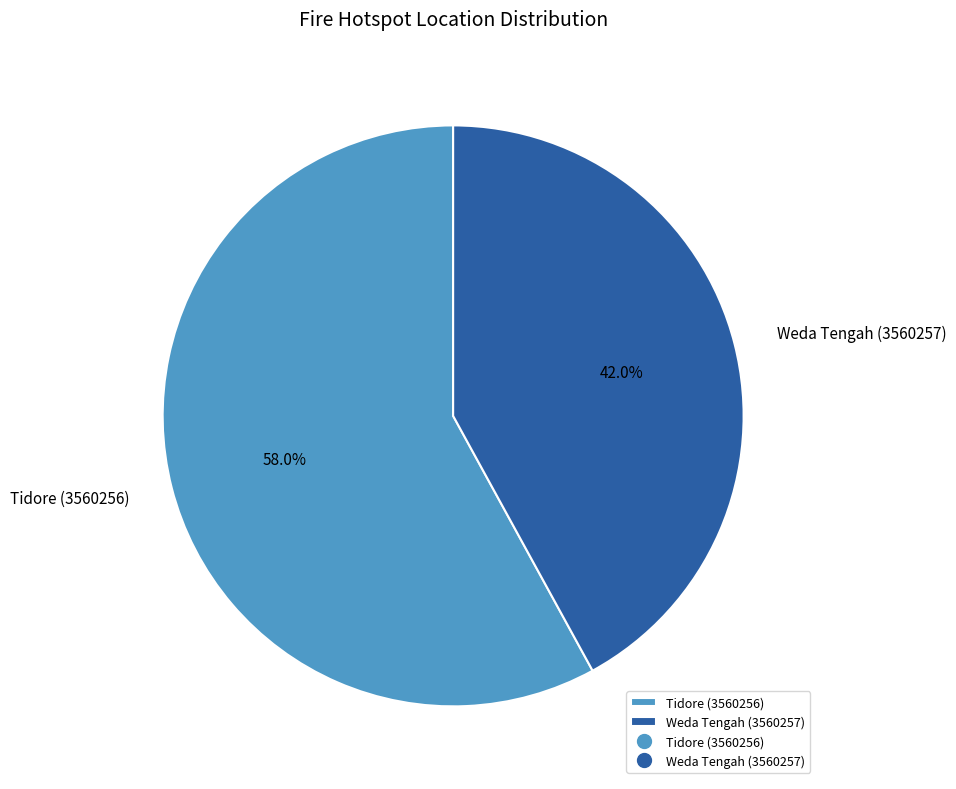

True or false: Weda Tengah (3560257) accounts for 31% of the total.

False